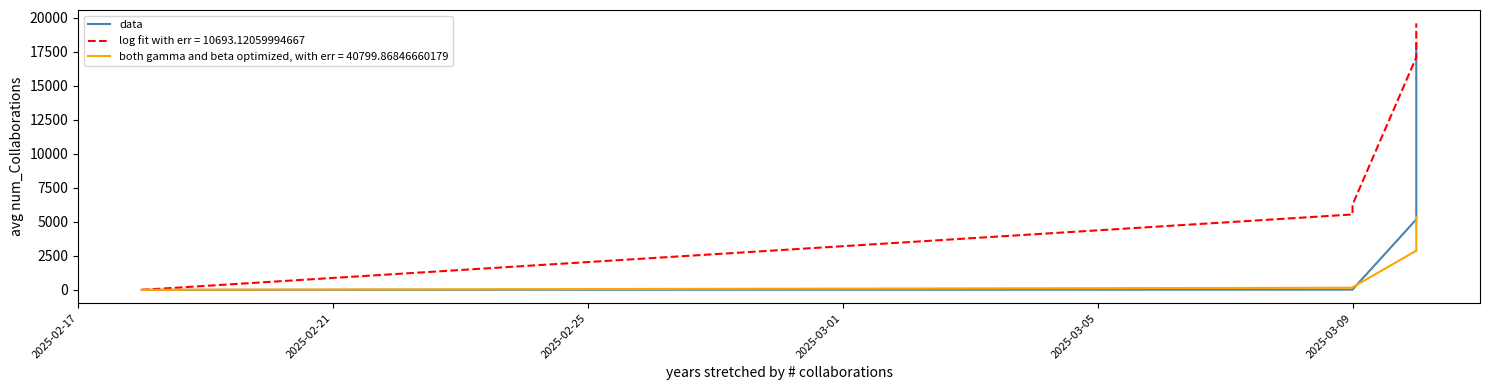

What is the value of the 2nd point from the left?

15